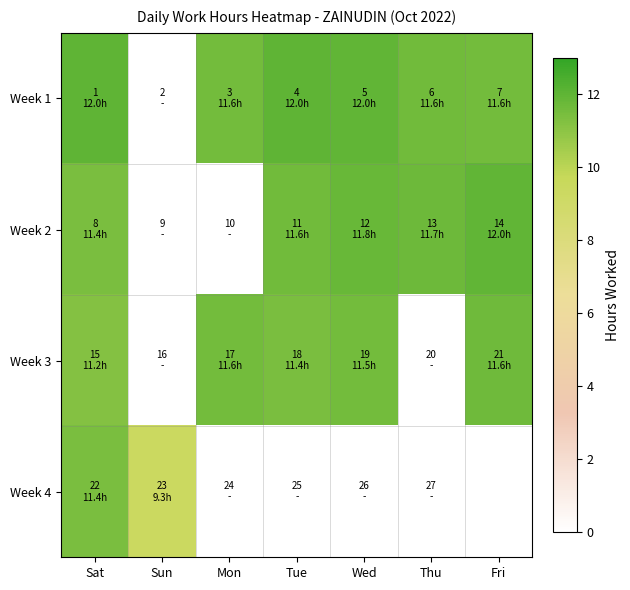

What is the maximum value shown in the chart?

12.0